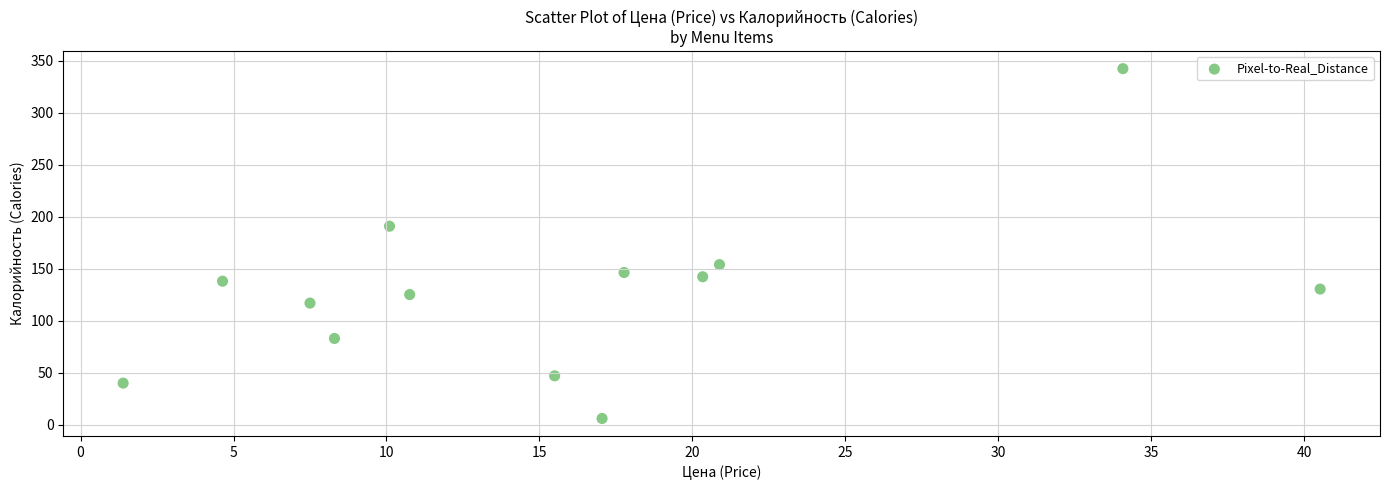

What is the range of X values (max minus min)?

39.1